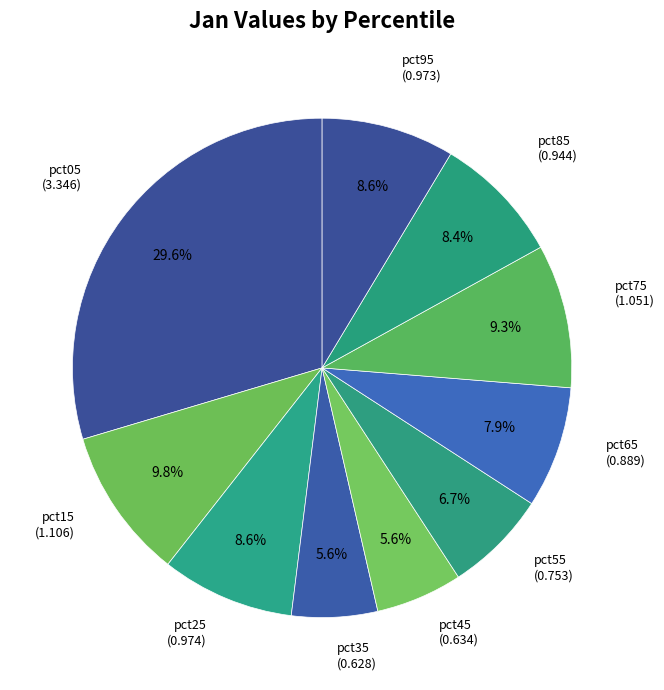

Count the number of slices in the pie.

10